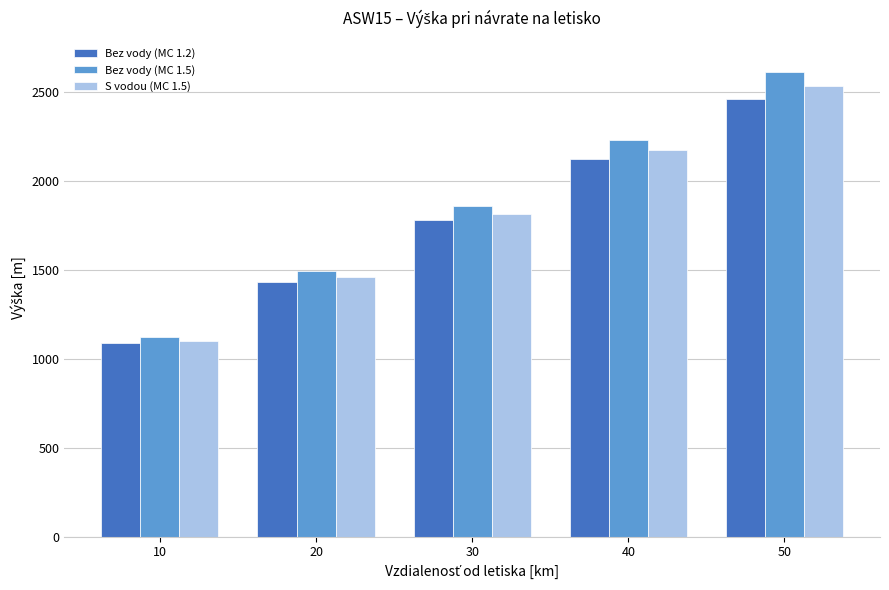

At which category is the sum across all series the highest?

50